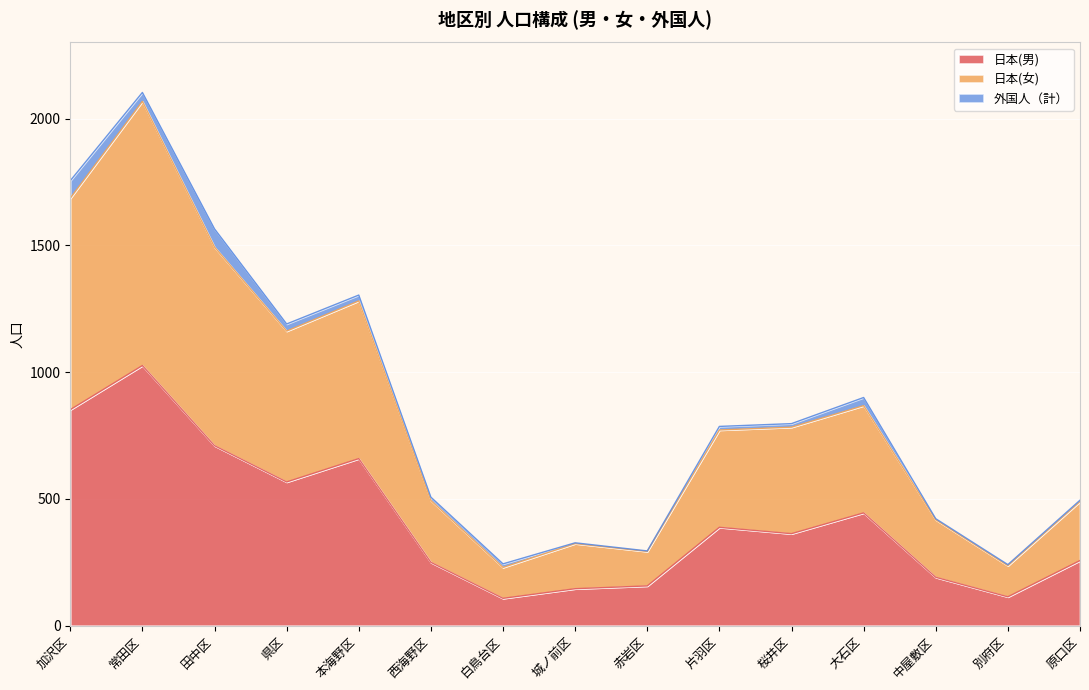

What is the highest value of the 日本(男) series?

1026